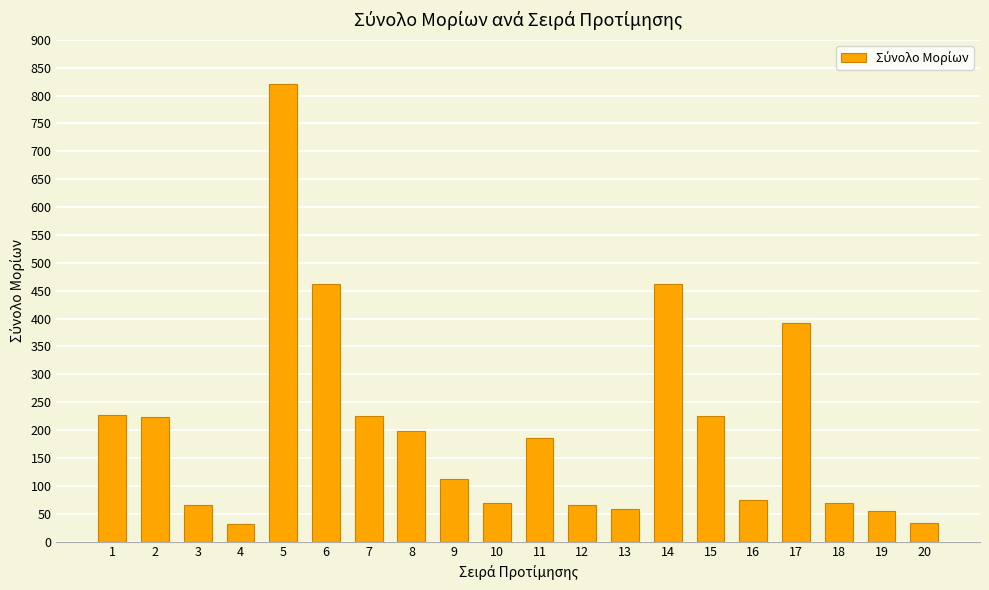

The value at 9 is 77.9. True or false?

False